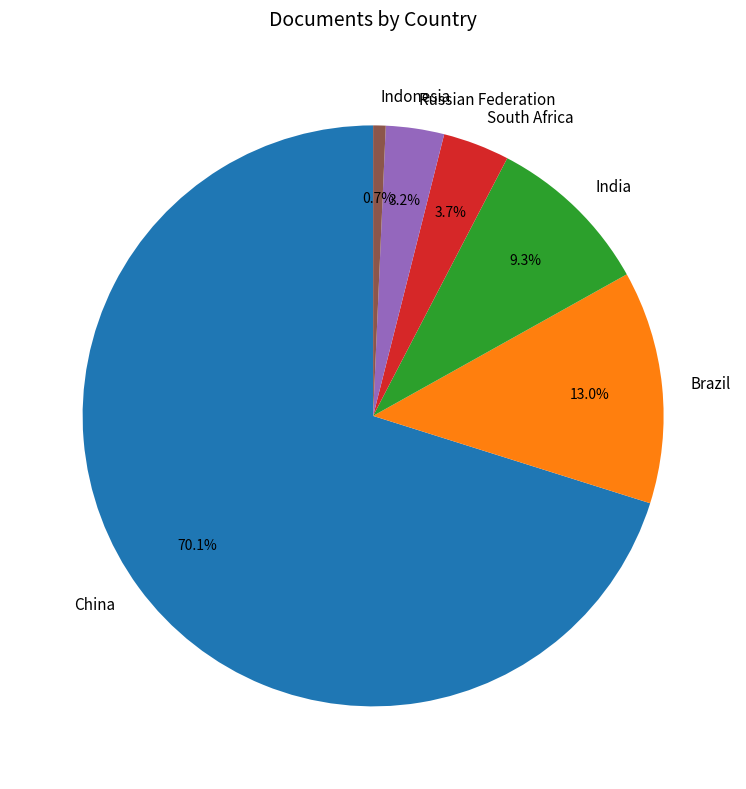

Which category accounts for the majority?

China